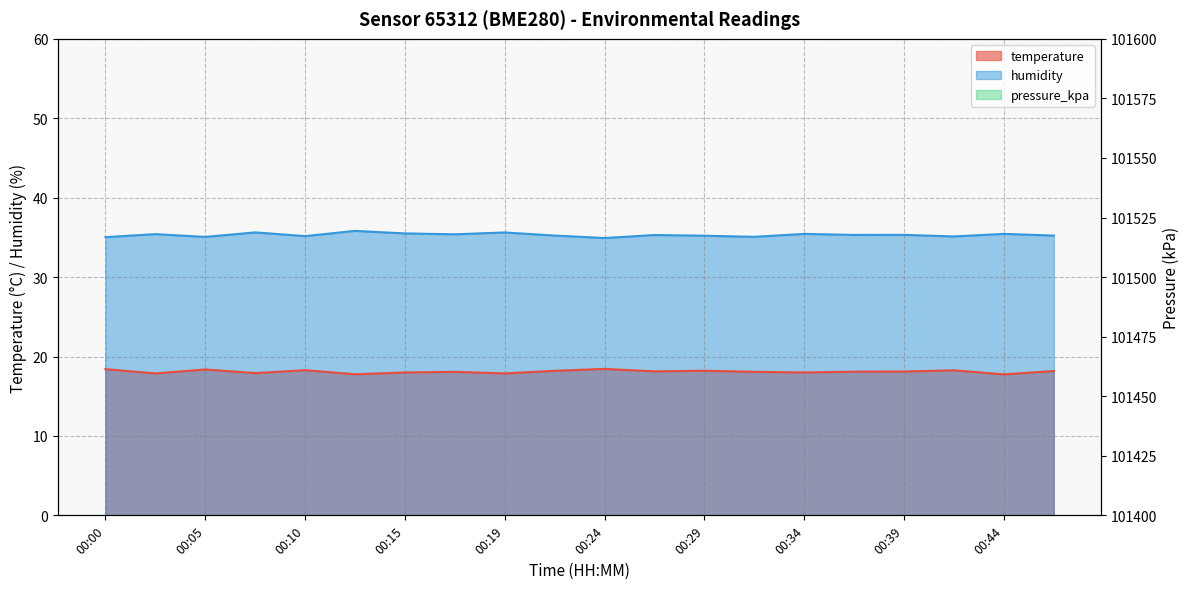

At how many categories does at least one series exceed 41?

20